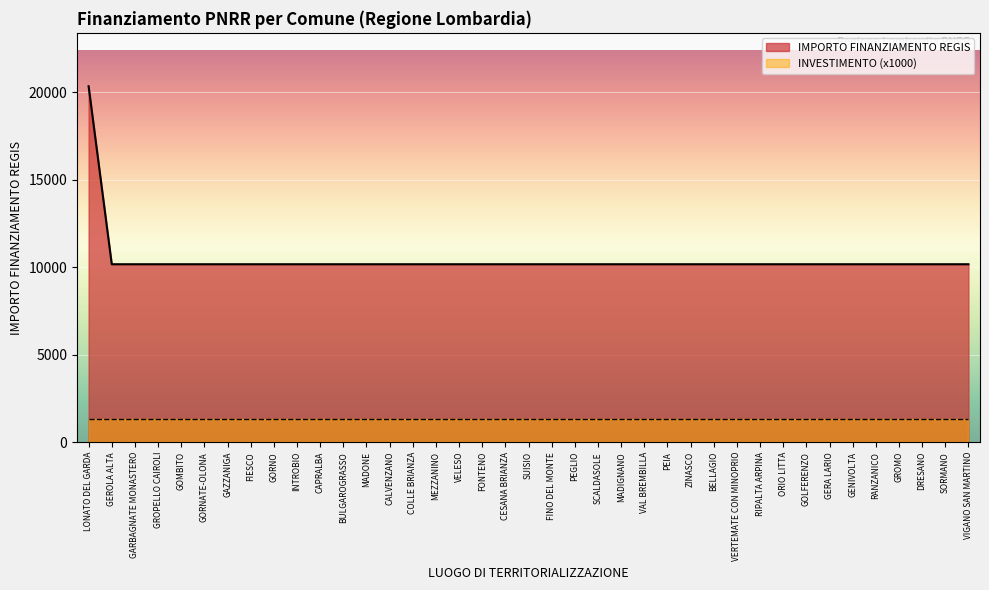

What is the average value?

10433